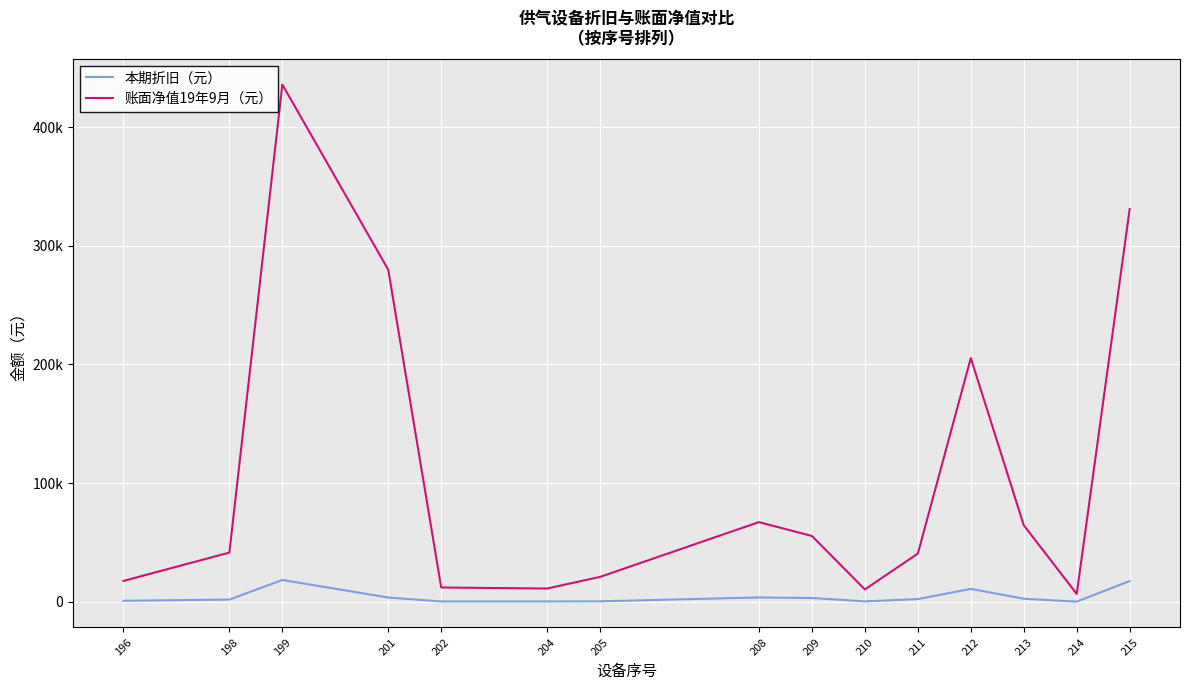

True or false: 本期折旧（元） and 账面净值19年9月（元） cross at least once.

False